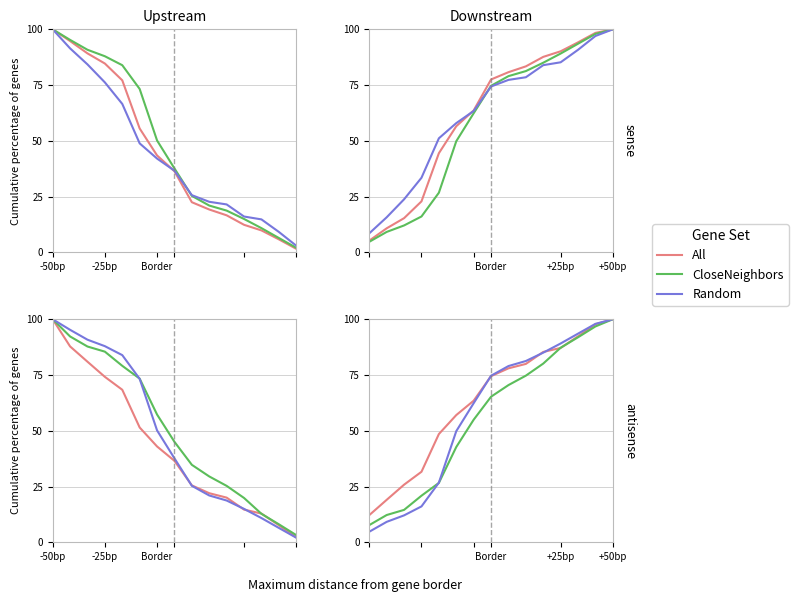

What is the highest value of the CloseNeighbors series?

100.0